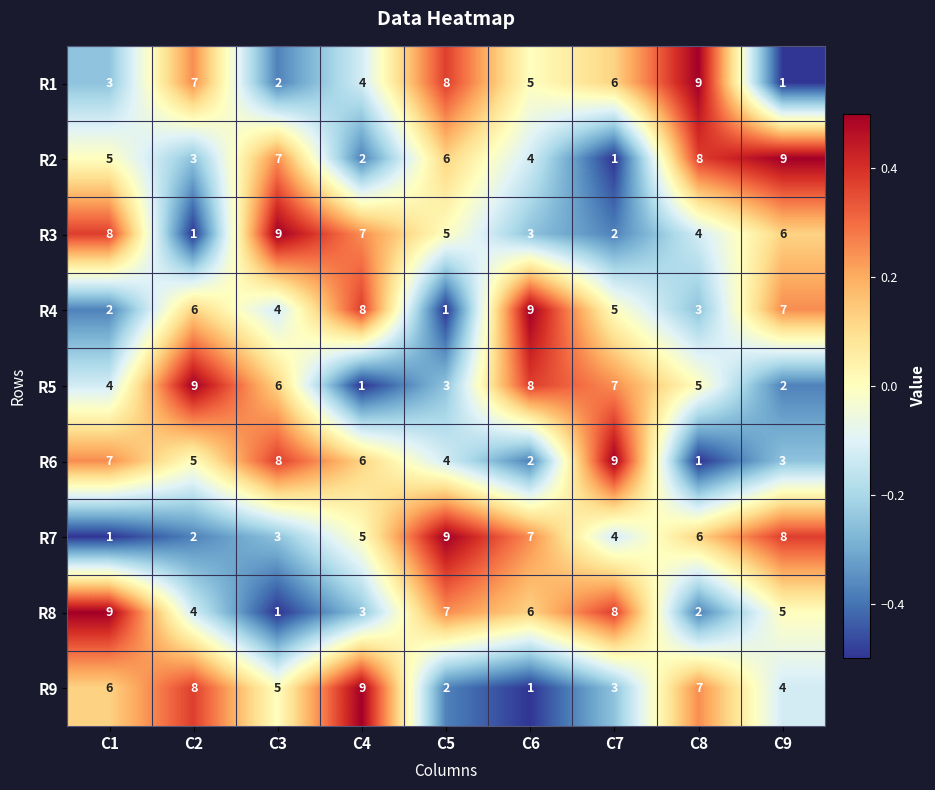

Is the value of R5 at C5 greater than the value of R4 at C7?

No